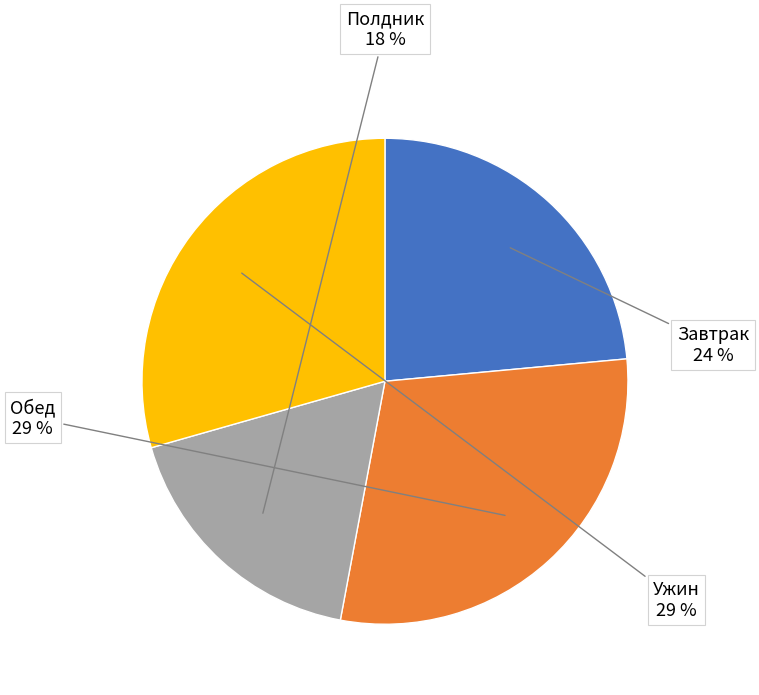

To the nearest percent, what is the combined percentage of Завтрак and Ужин?

53%